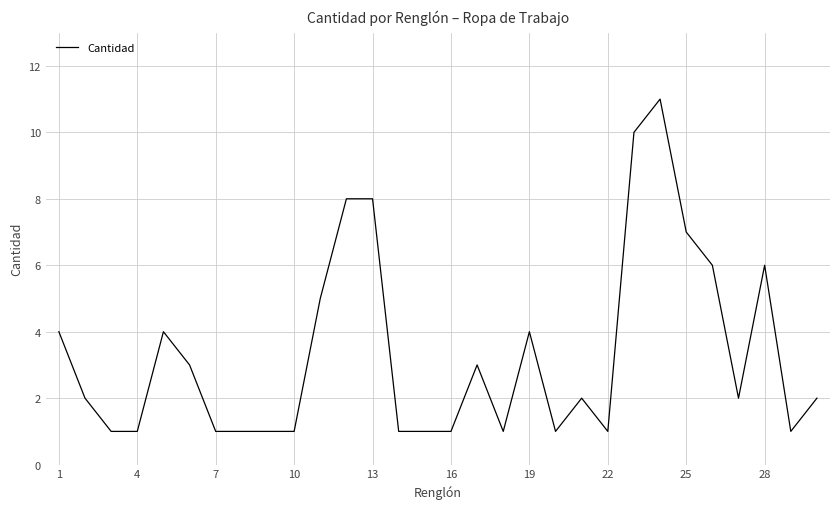

What is the difference between the maximum and minimum values?

10